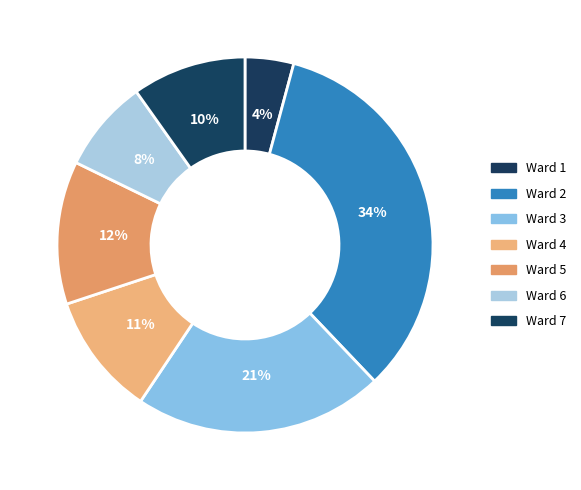

How many slices are in this pie chart?

7